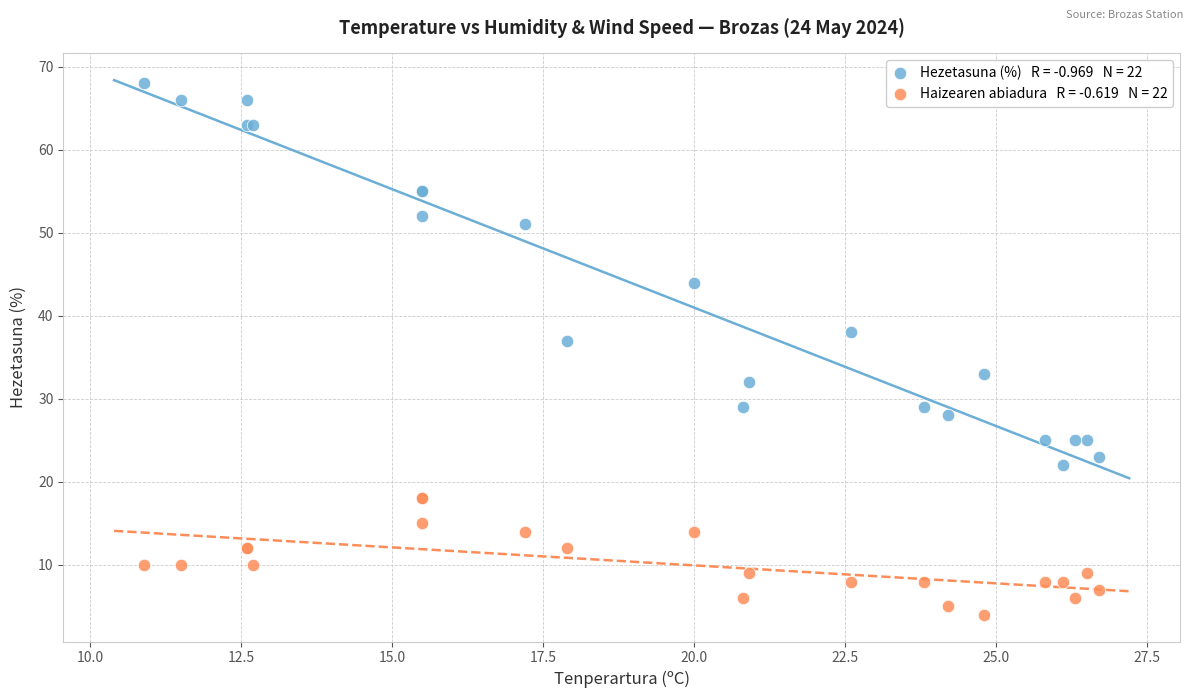

Across all series, what Y value is closest to 36?

37